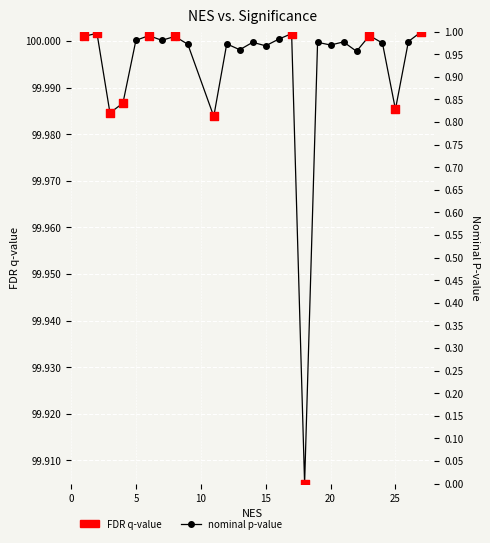

Approximately how many times larger is the value at 5 compared to 16?

1.0